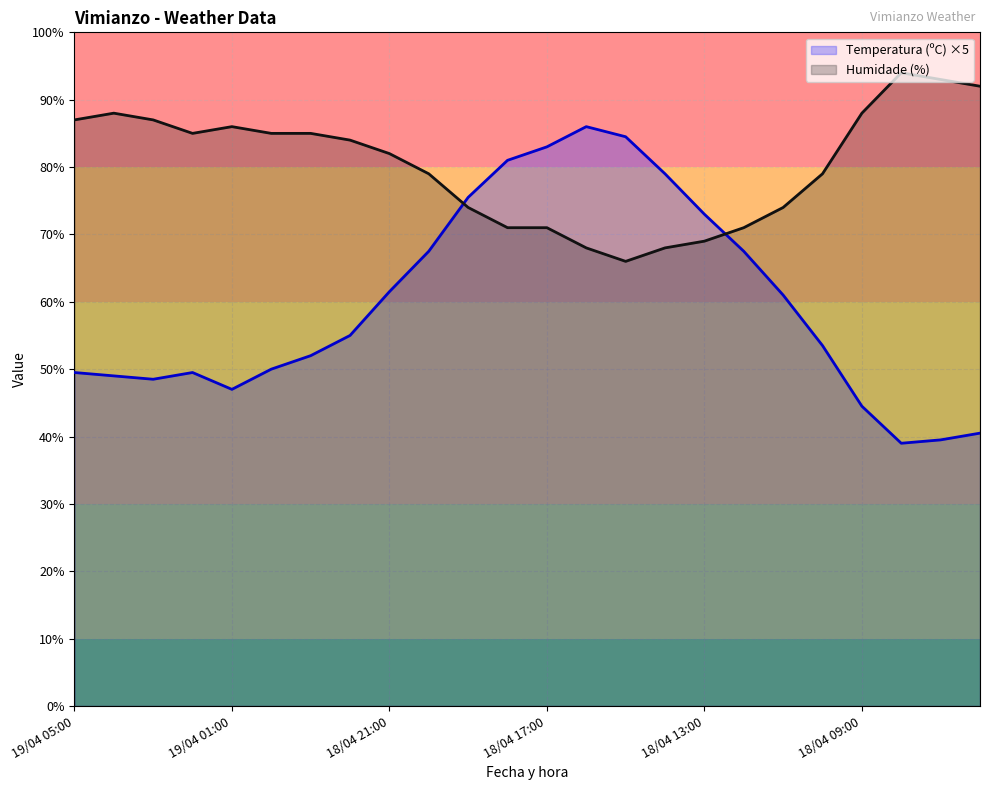

How many intersections are there between Temperatura (ºC) ×5 and Humidade (%)?

2